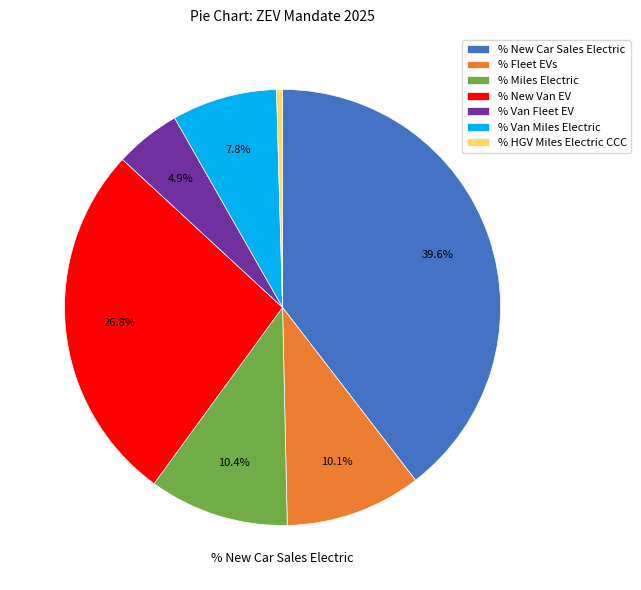

Between % New Van EV and % Van Fleet EV, which is larger?

% New Van EV